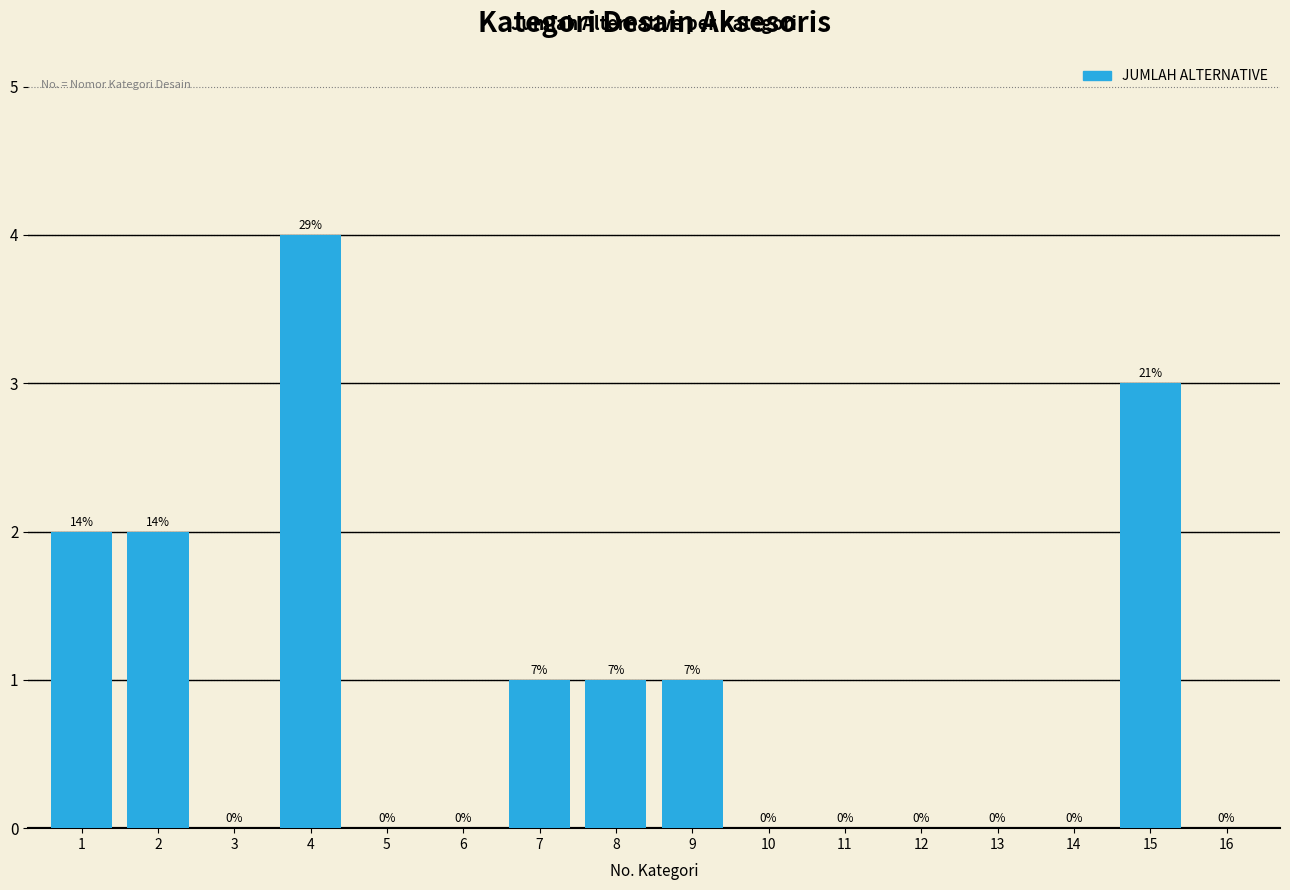

Reading right to left, extract all data points from this chart.

16=0	15=3	14=0	13=0	12=0	11=0	10=0	9=1	8=1	7=1	6=0	5=0	4=4	3=0	2=2	1=2